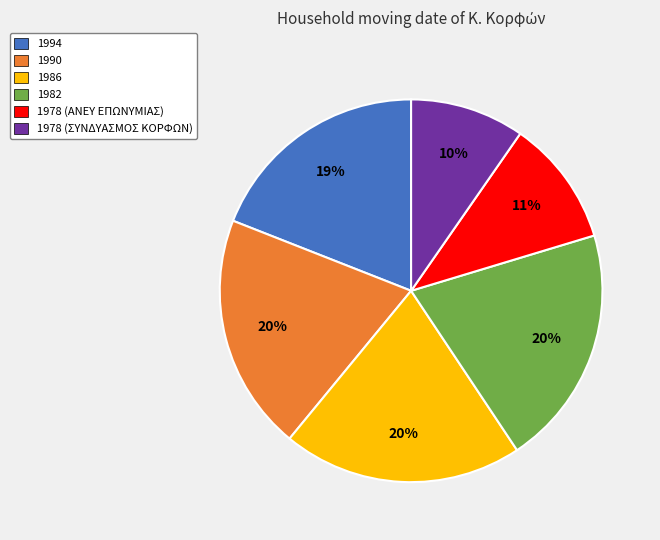

How many segments does this pie chart have?

6